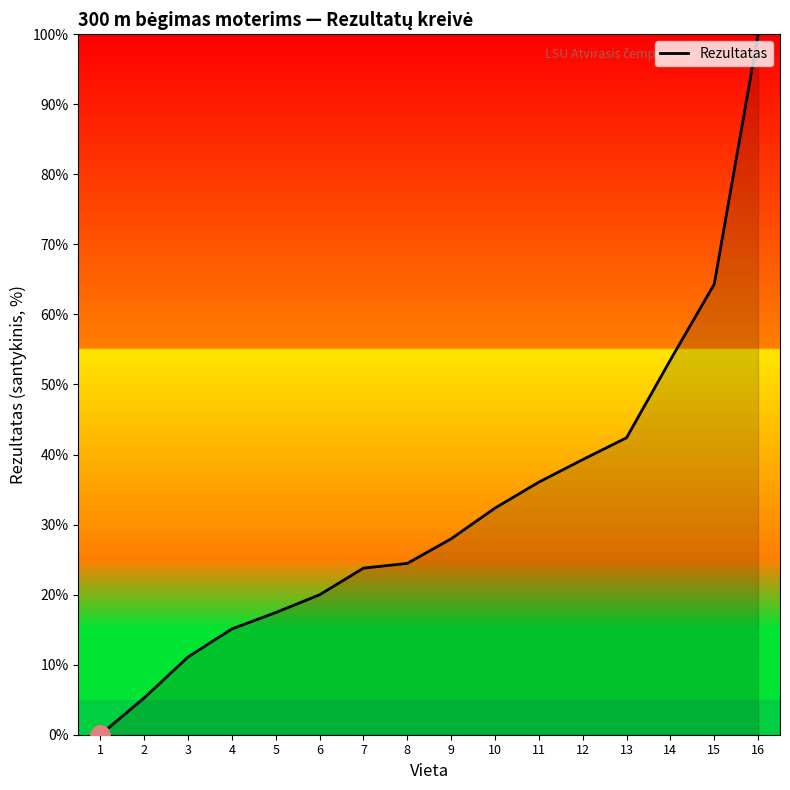

What is the change in value from 4 to 10?

+17.3